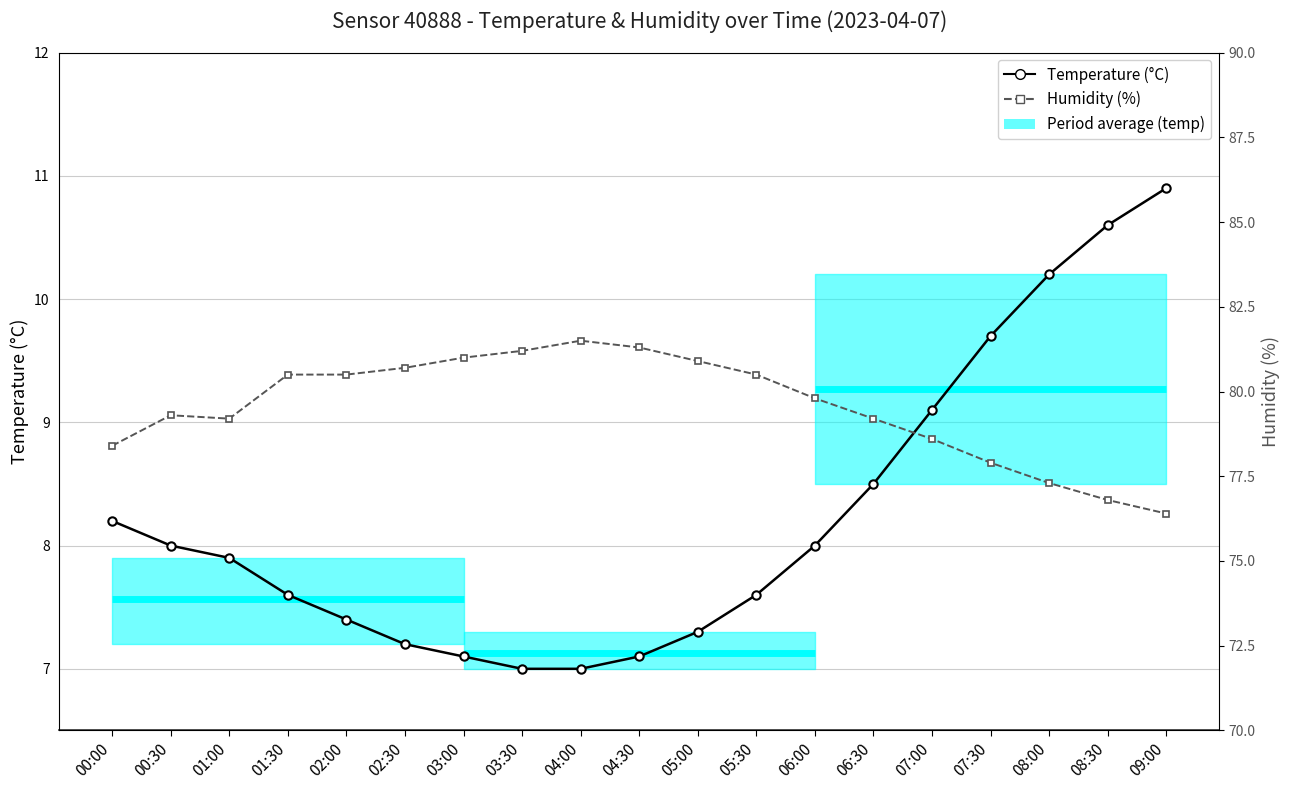

Reading left to right, what are all the values shown in this chart?

Temperature: 00:00=8.2	00:30=8.0	01:00=7.9	01:30=7.6	02:00=7.4	02:30=7.2	03:00=7.1	03:30=7.0	04:00=7.0	04:30=7.1	05:00=7.3	05:30=7.6	06:00=8.0	06:30=8.5	07:00=9.1	07:30=9.7	08:00=10.2	08:30=10.6	09:00=10.9
Humidity: 00:00=78.4	00:30=79.3	01:00=79.2	01:30=80.5	02:00=80.5	02:30=80.7	03:00=81.0	03:30=81.2	04:00=81.5	04:30=81.3	05:00=80.9	05:30=80.5	06:00=79.8	06:30=79.2	07:00=78.6	07:30=77.9	08:00=77.3	08:30=76.8	09:00=76.4